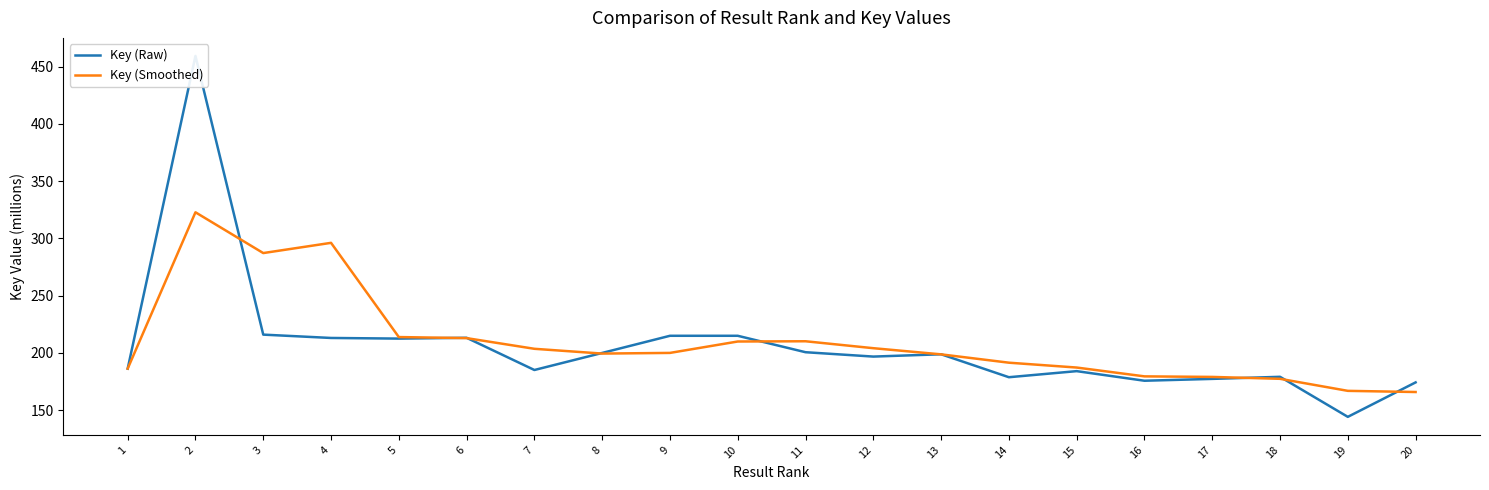

How many distinct data groups are displayed?

2